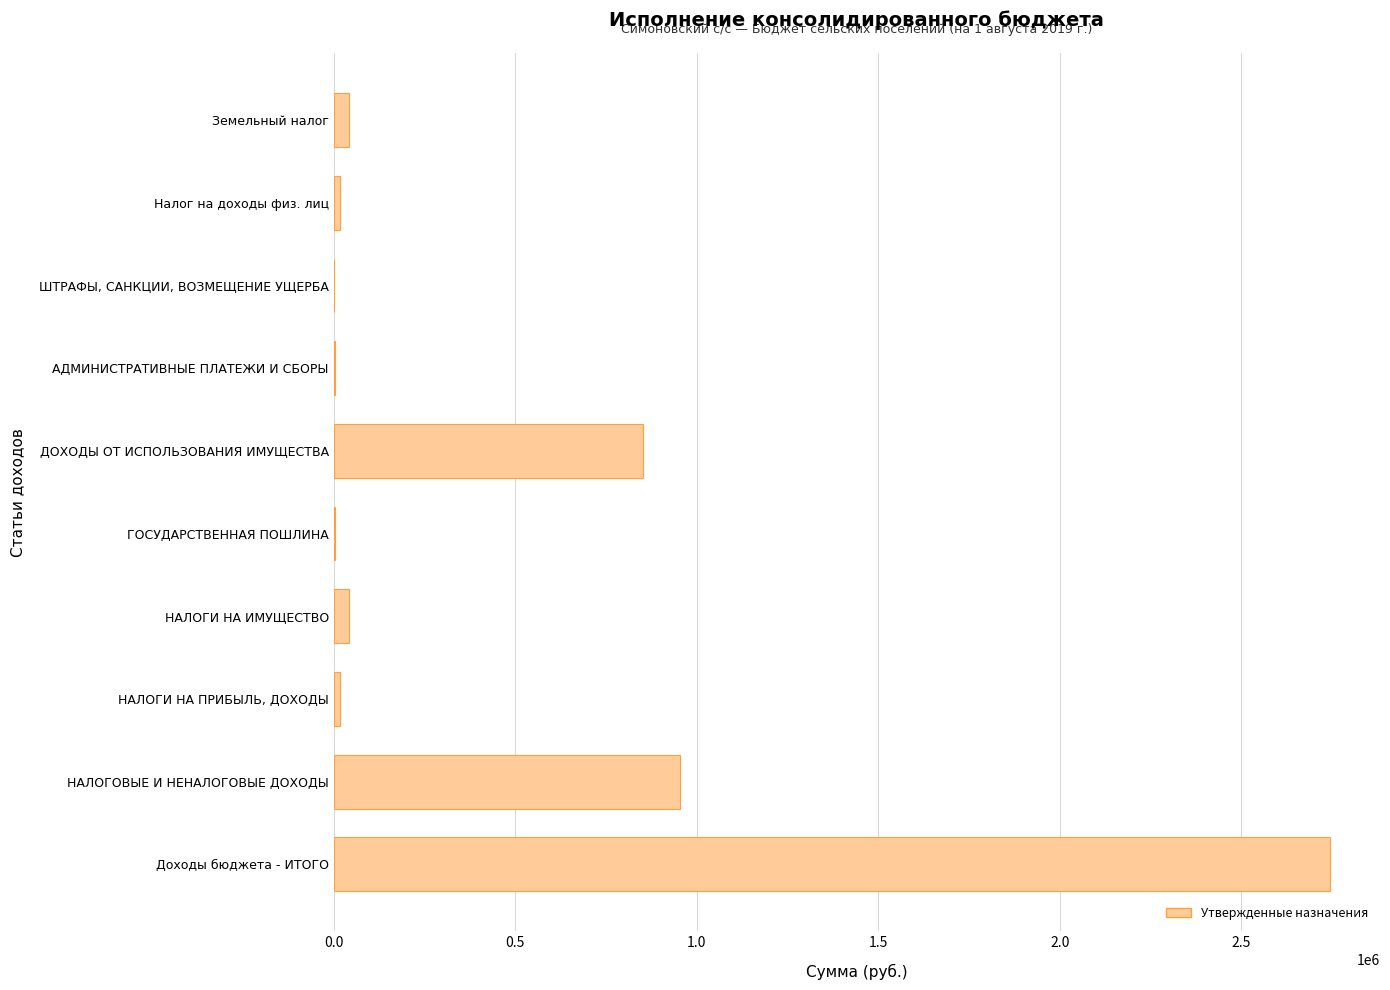

The value at НАЛОГОВЫЕ И НЕНАЛОГОВЫЕ ДОХОДЫ is 954300. True or false?

True